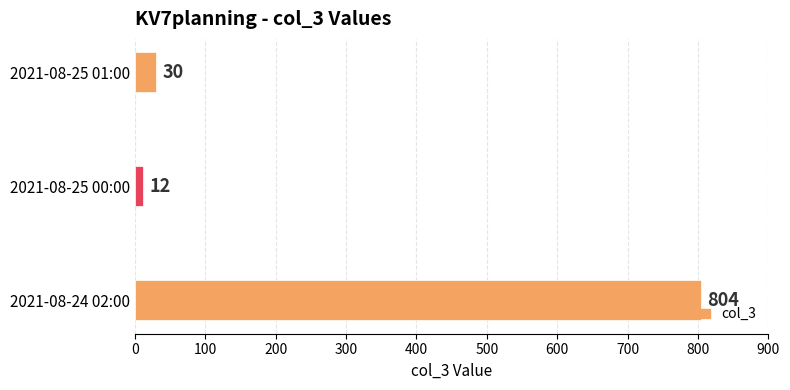

The value at 2021-08-25 00:00 is 12. True or false?

True